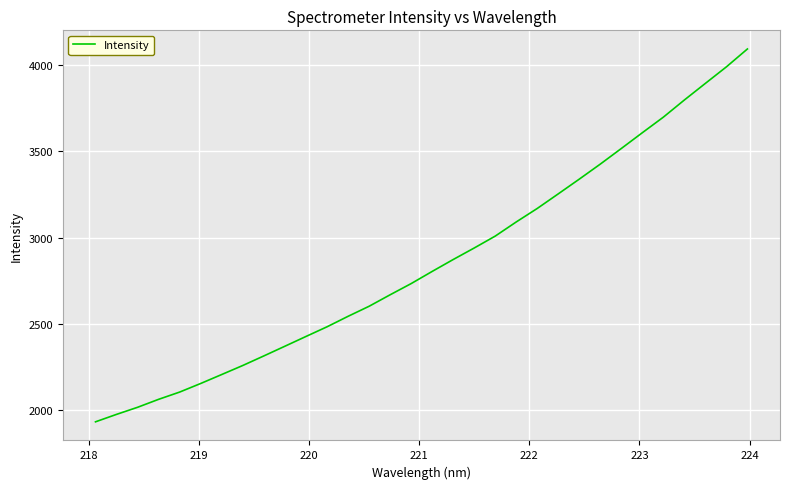

What is the difference between the maximum and minimum values?

2159.1